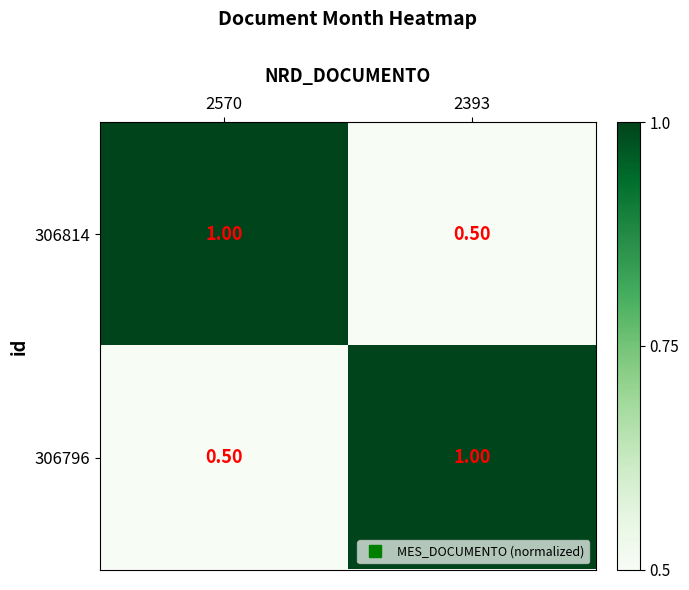

At how many categories does at least one series exceed 0?

2